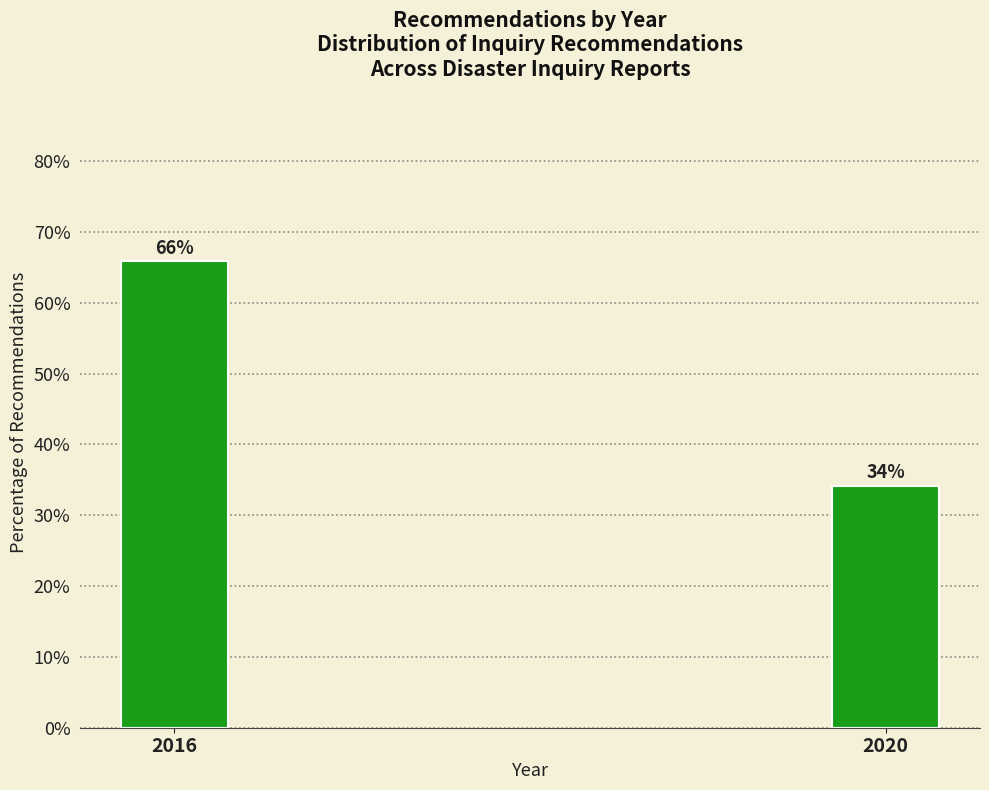

What is the average value?

50.0